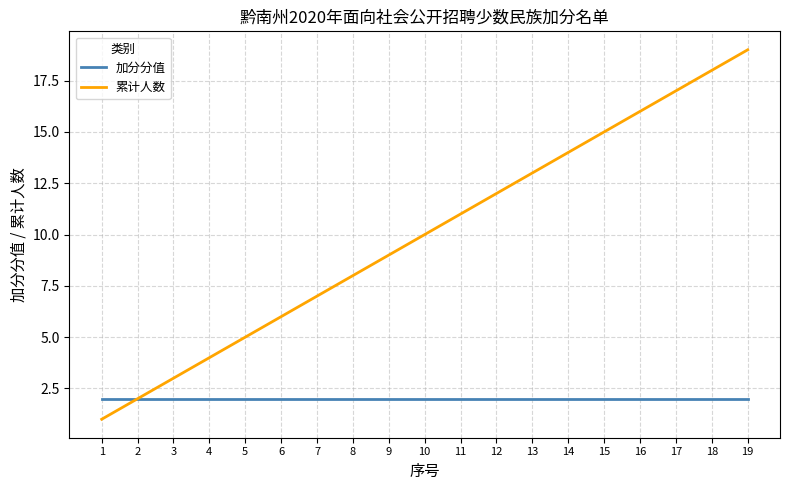

What is the difference between the maximum and minimum values in the 累计人数 series?

18